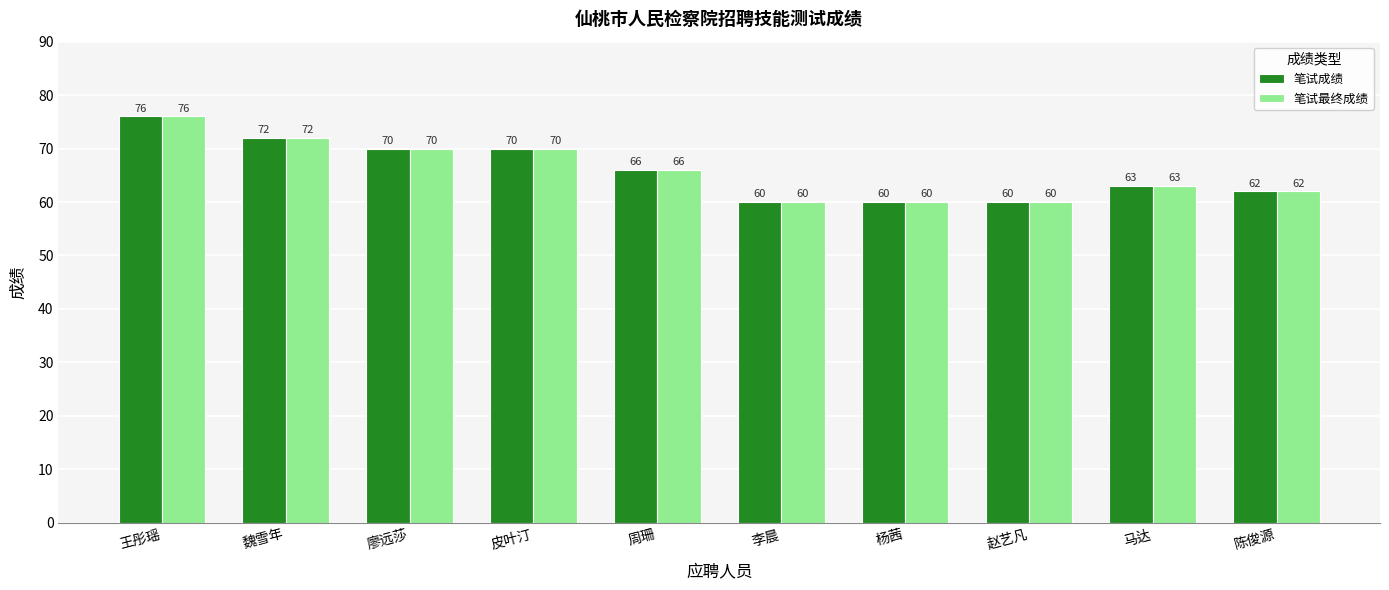

What is the label of the 1st bar from the left?

王彤瑶